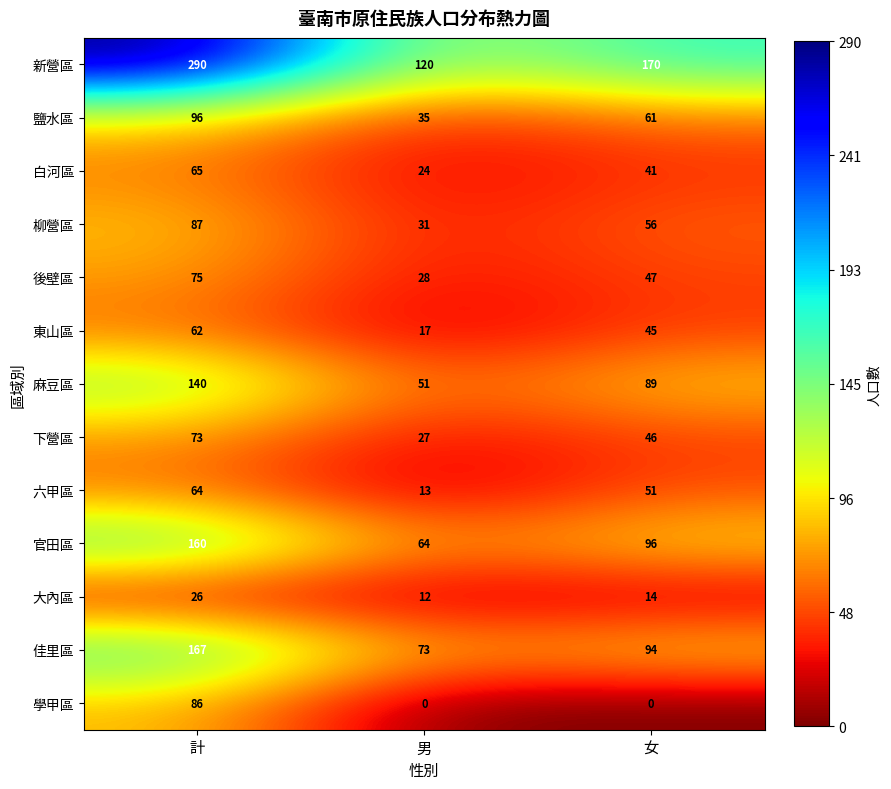

Which series has the largest total across all categories?

新營區